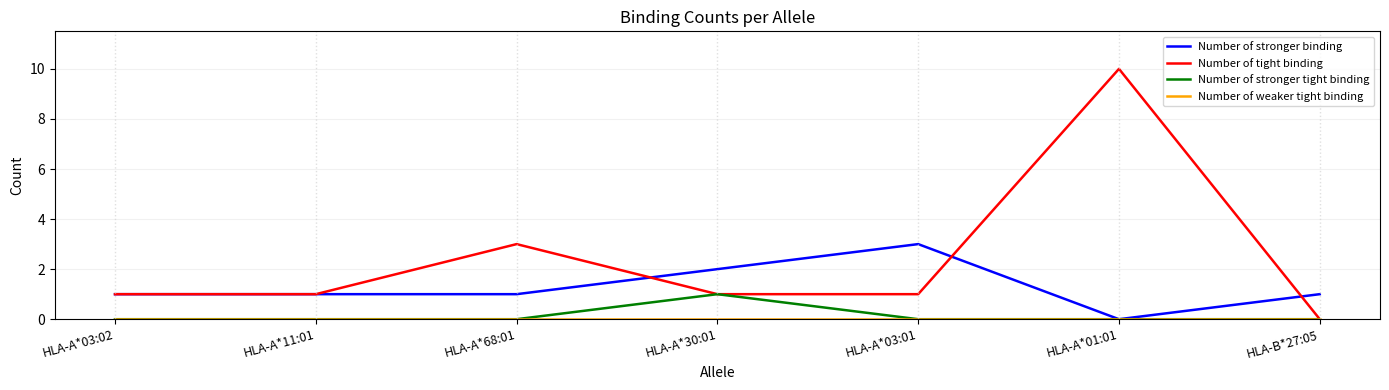

What position from the right is HLA-B*27:05?

1